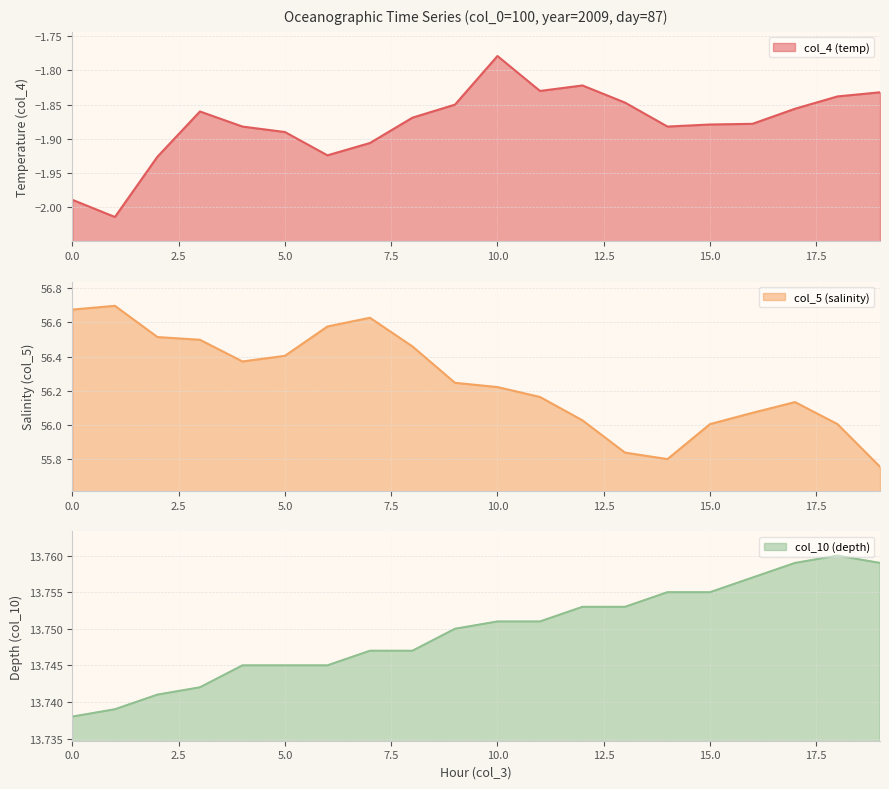

In col_5 (salinity), how many points are lower than both neighbors (excluding endpoints)?

2